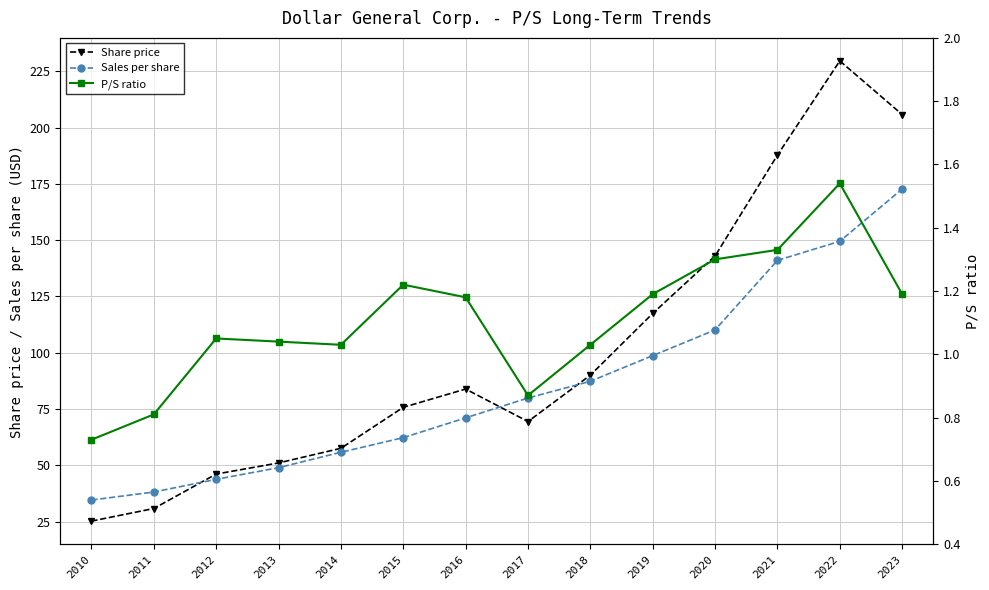

Is the value of P/S ratio at 2016 greater than the value of Sales per share at 2022?

No